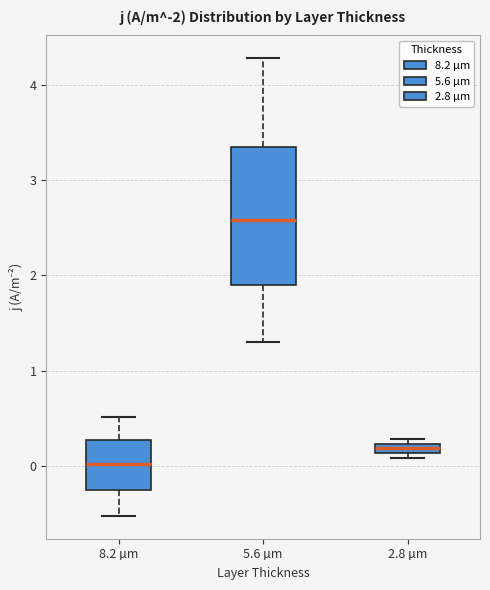

Which box has the lowest median line?

8.2 µm